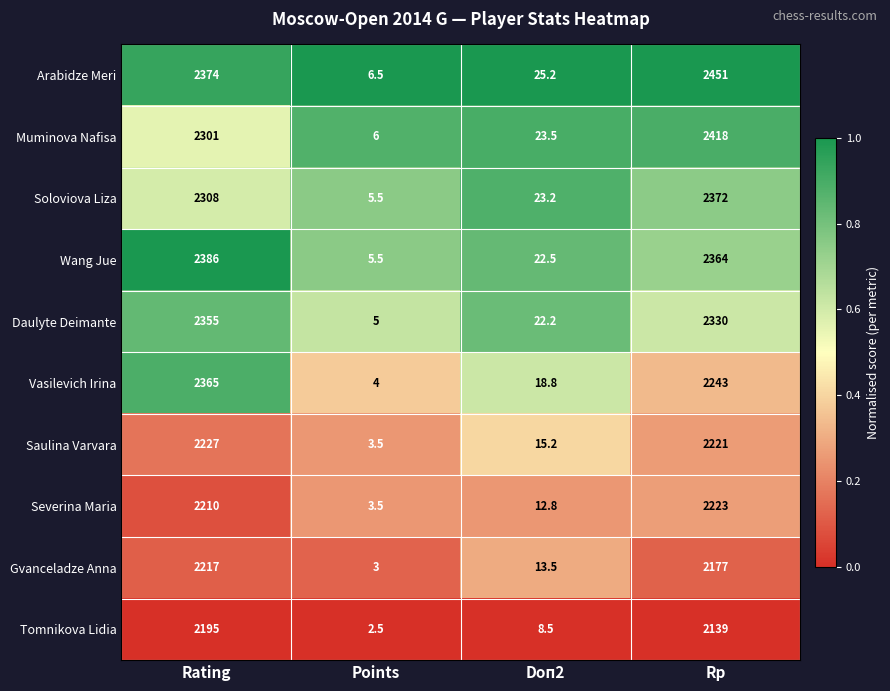

Which label corresponds to the largest value in the chart?

Rp